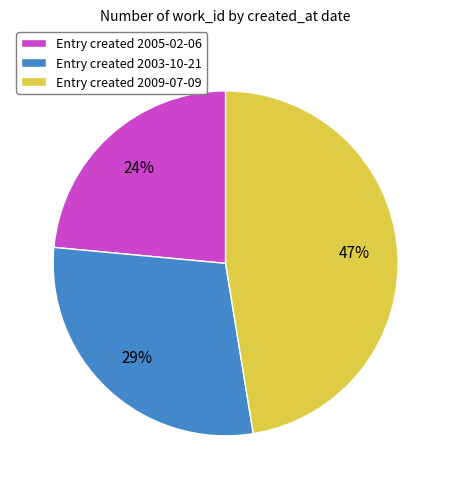

To the nearest percent, what is the combined percentage of Entry created 2003-10-21 and Entry created 2009-07-09?

76%